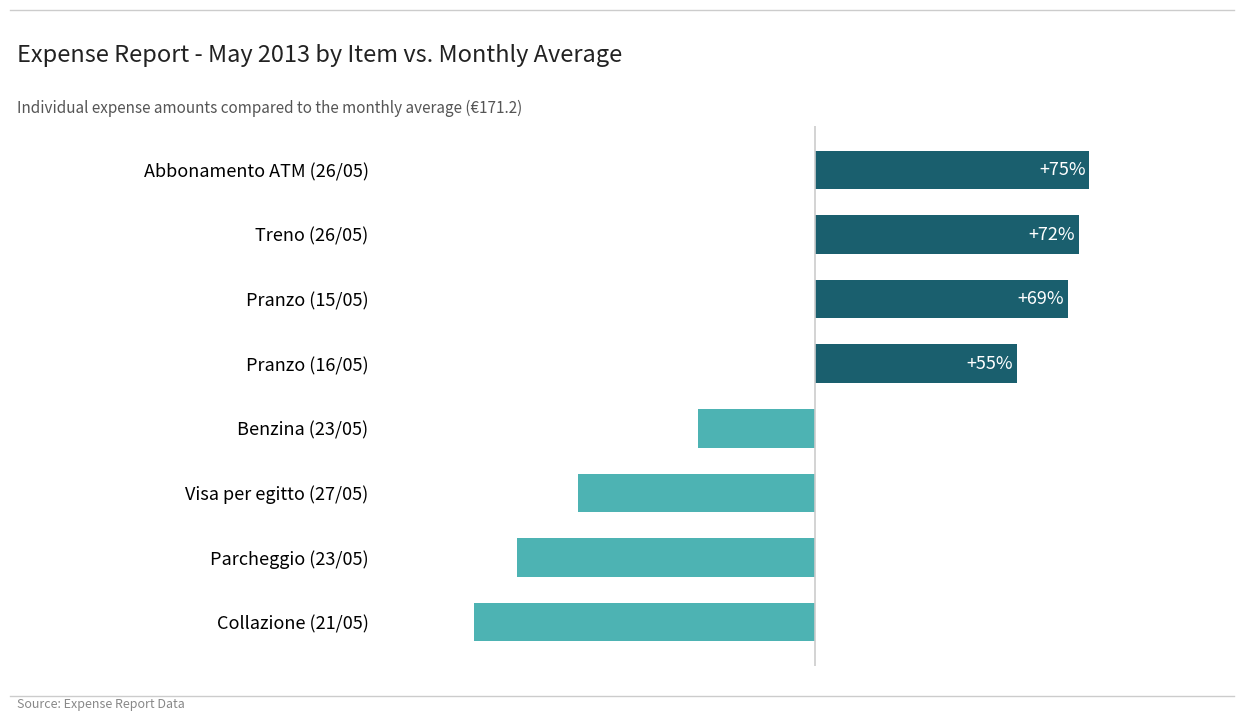

Which category has the lowest value across all series?

Collazione (21/05)